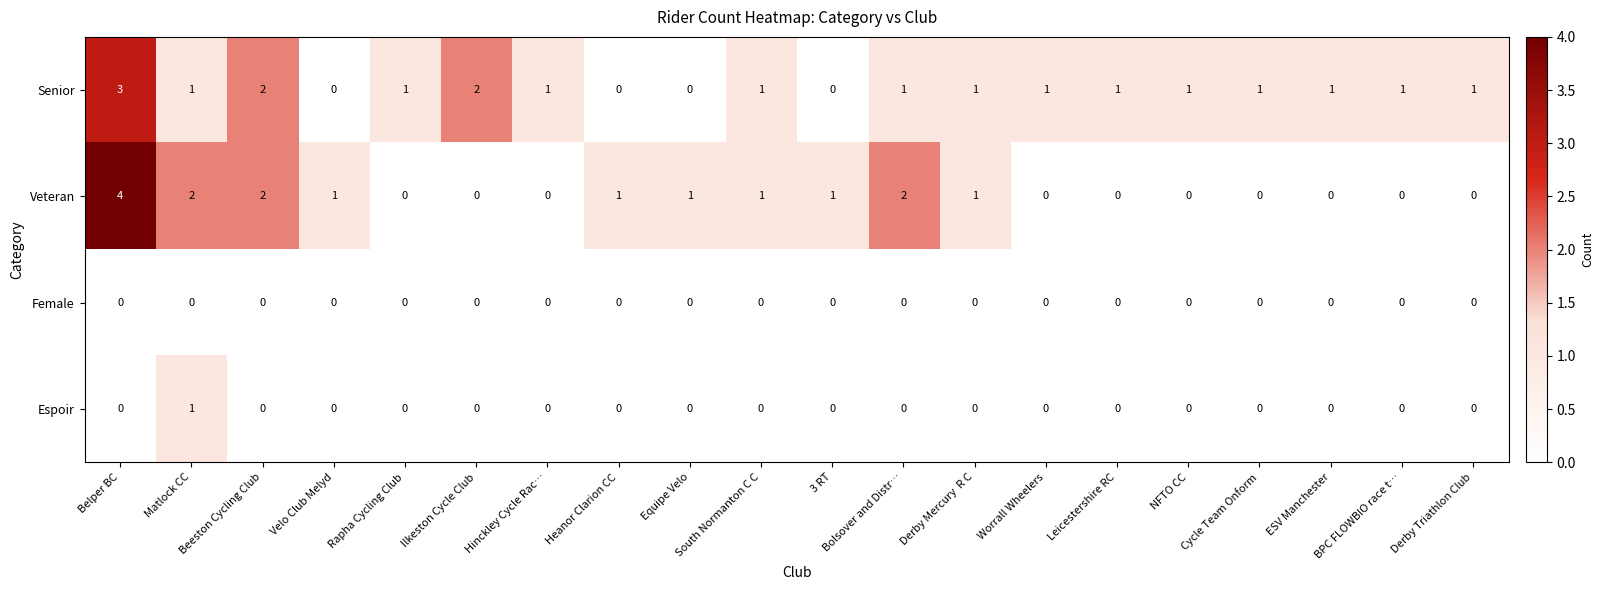

Which series has the largest range (max minus min)?

Veteran